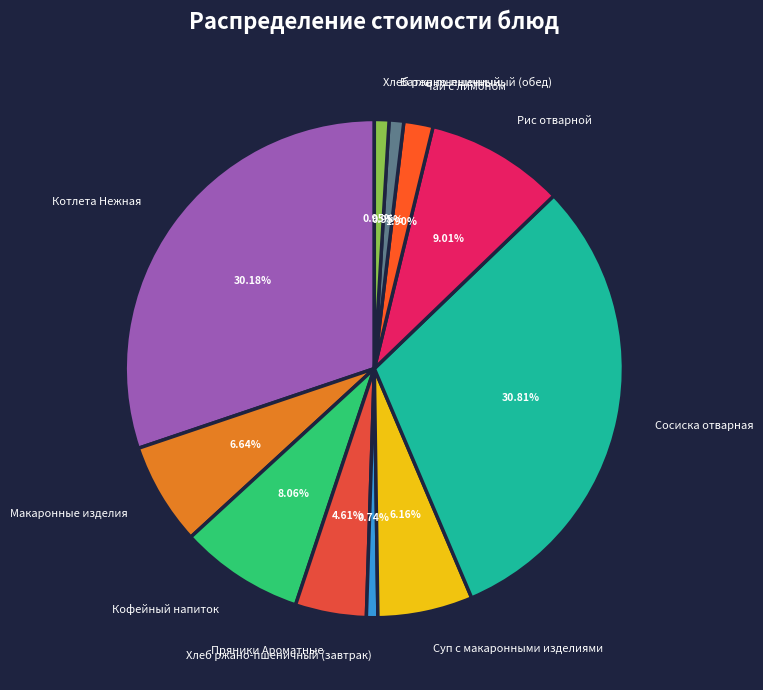

Is there any slice that represents more than half of the pie?

No